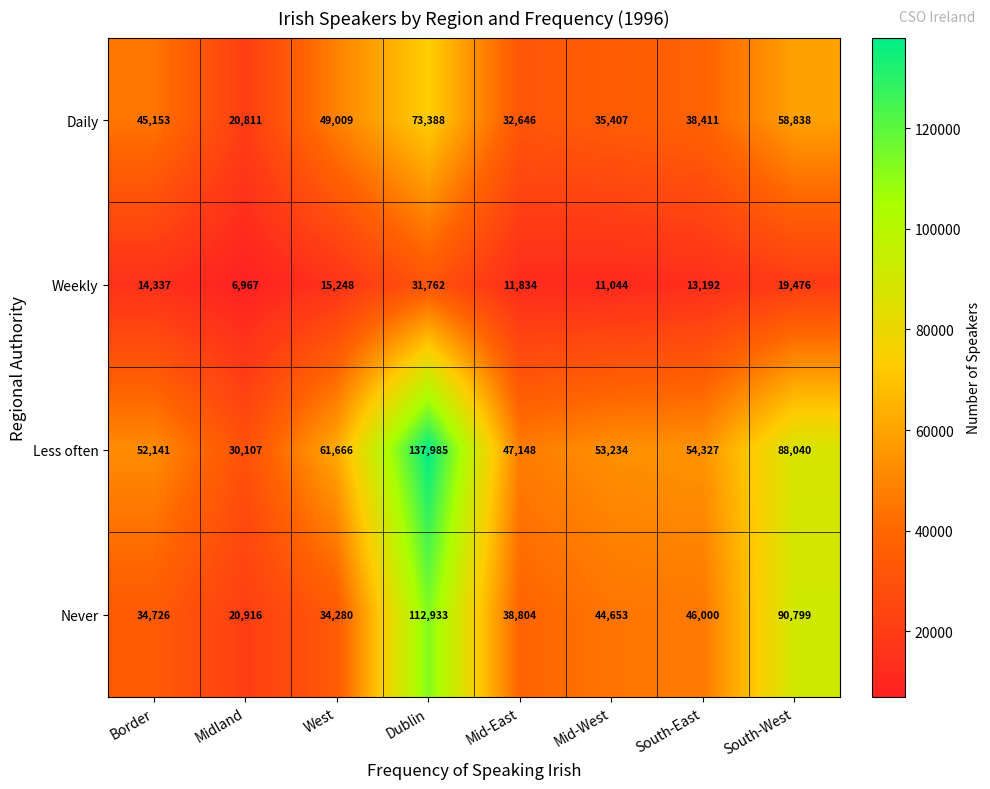

Which category has the lowest value across all series?

Midland